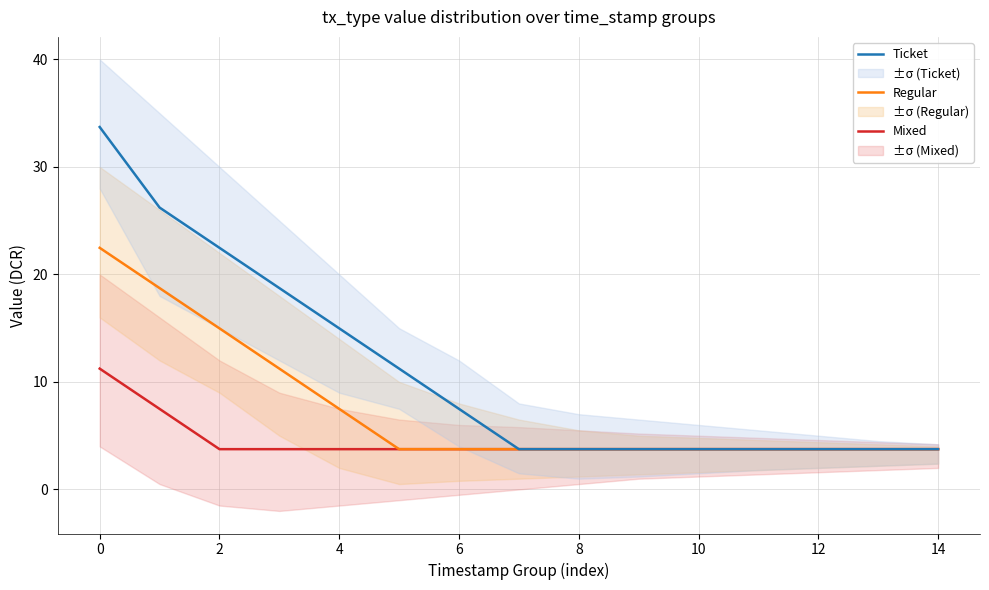

What is the minimum value for Mixed?

3.7